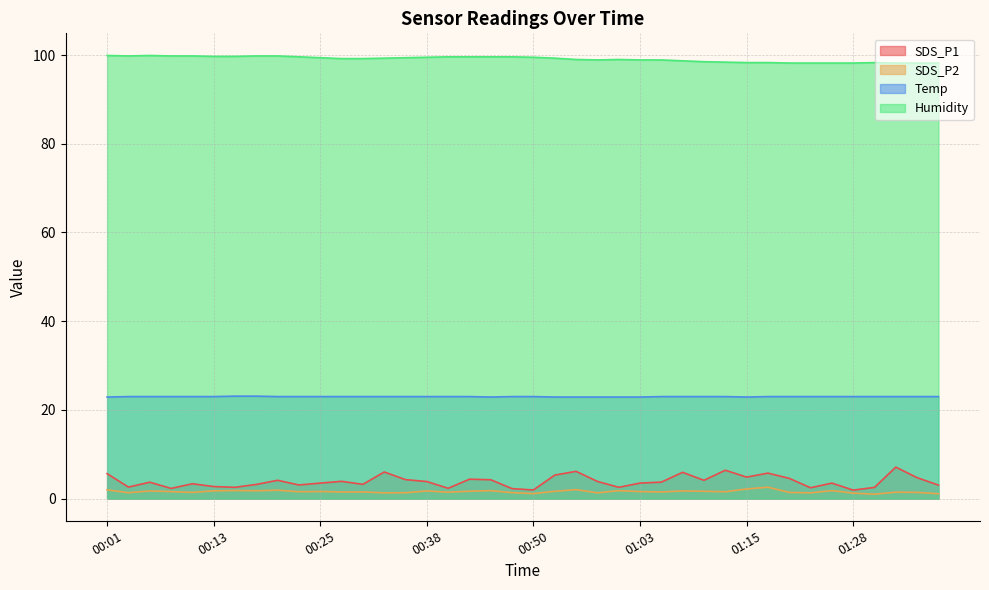

Which series has the largest total across all categories?

Humidity